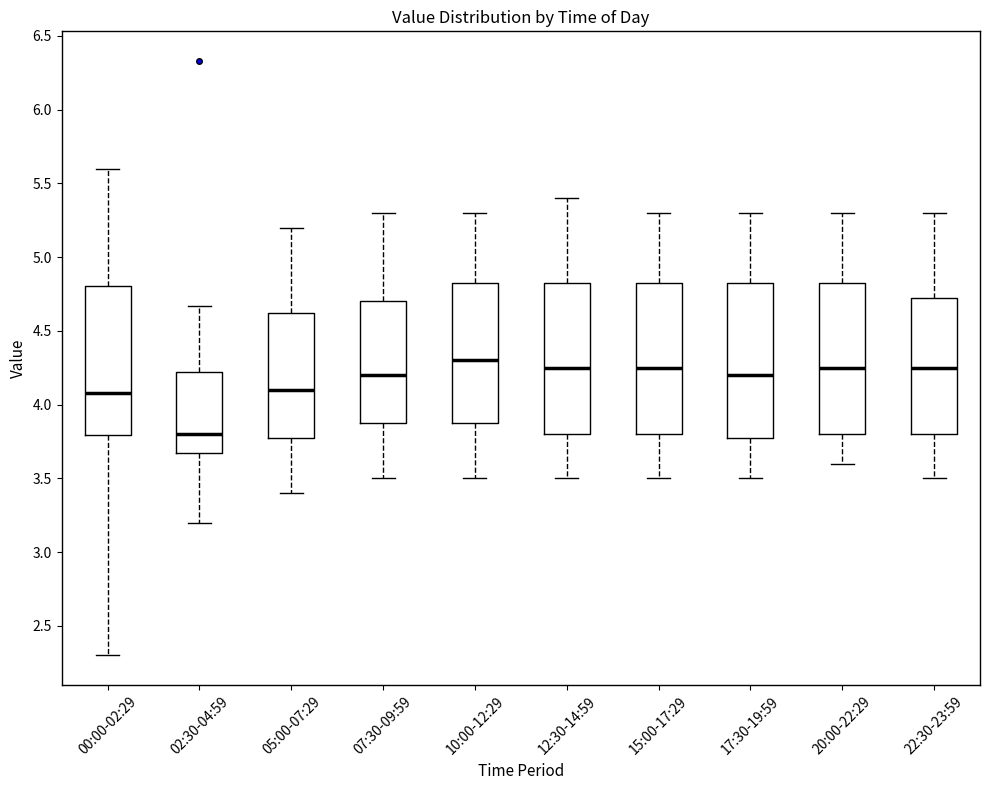

Where is the lower edge of the box for 10:00-12:29 on the y-axis? The values are not printed on the chart, so give them approximately, as read against the axis.

3.90